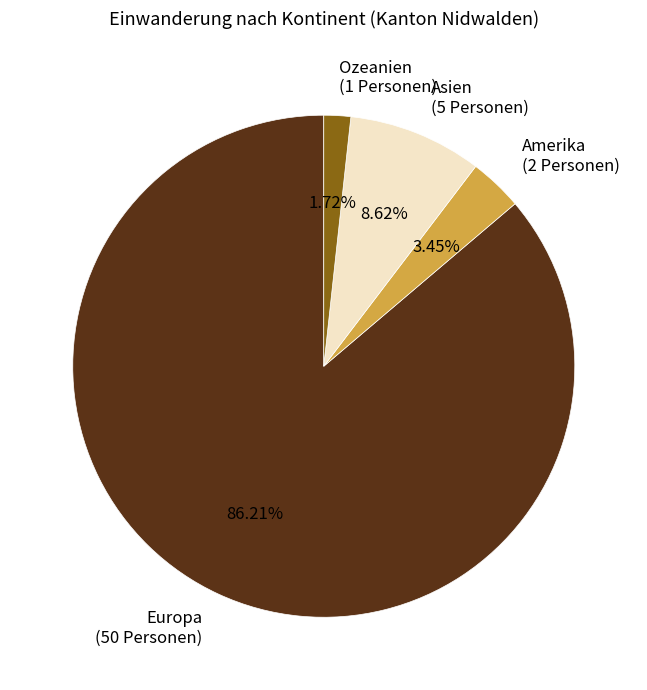

The Ozeanien slice represents 2% of the pie. True or false?

True